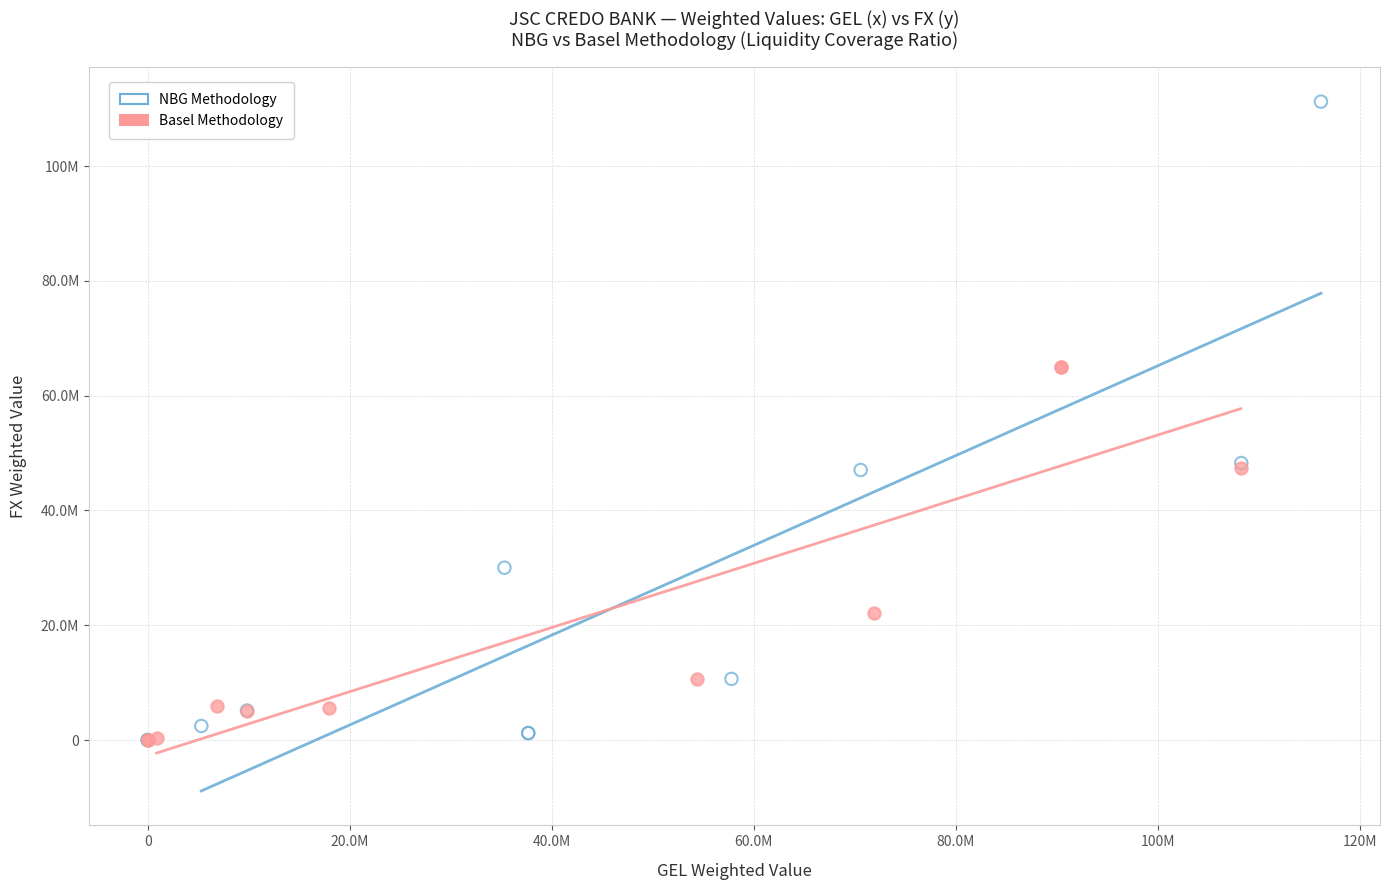

What are all the series names shown in the legend?

NBG Methodology, Basel Methodology